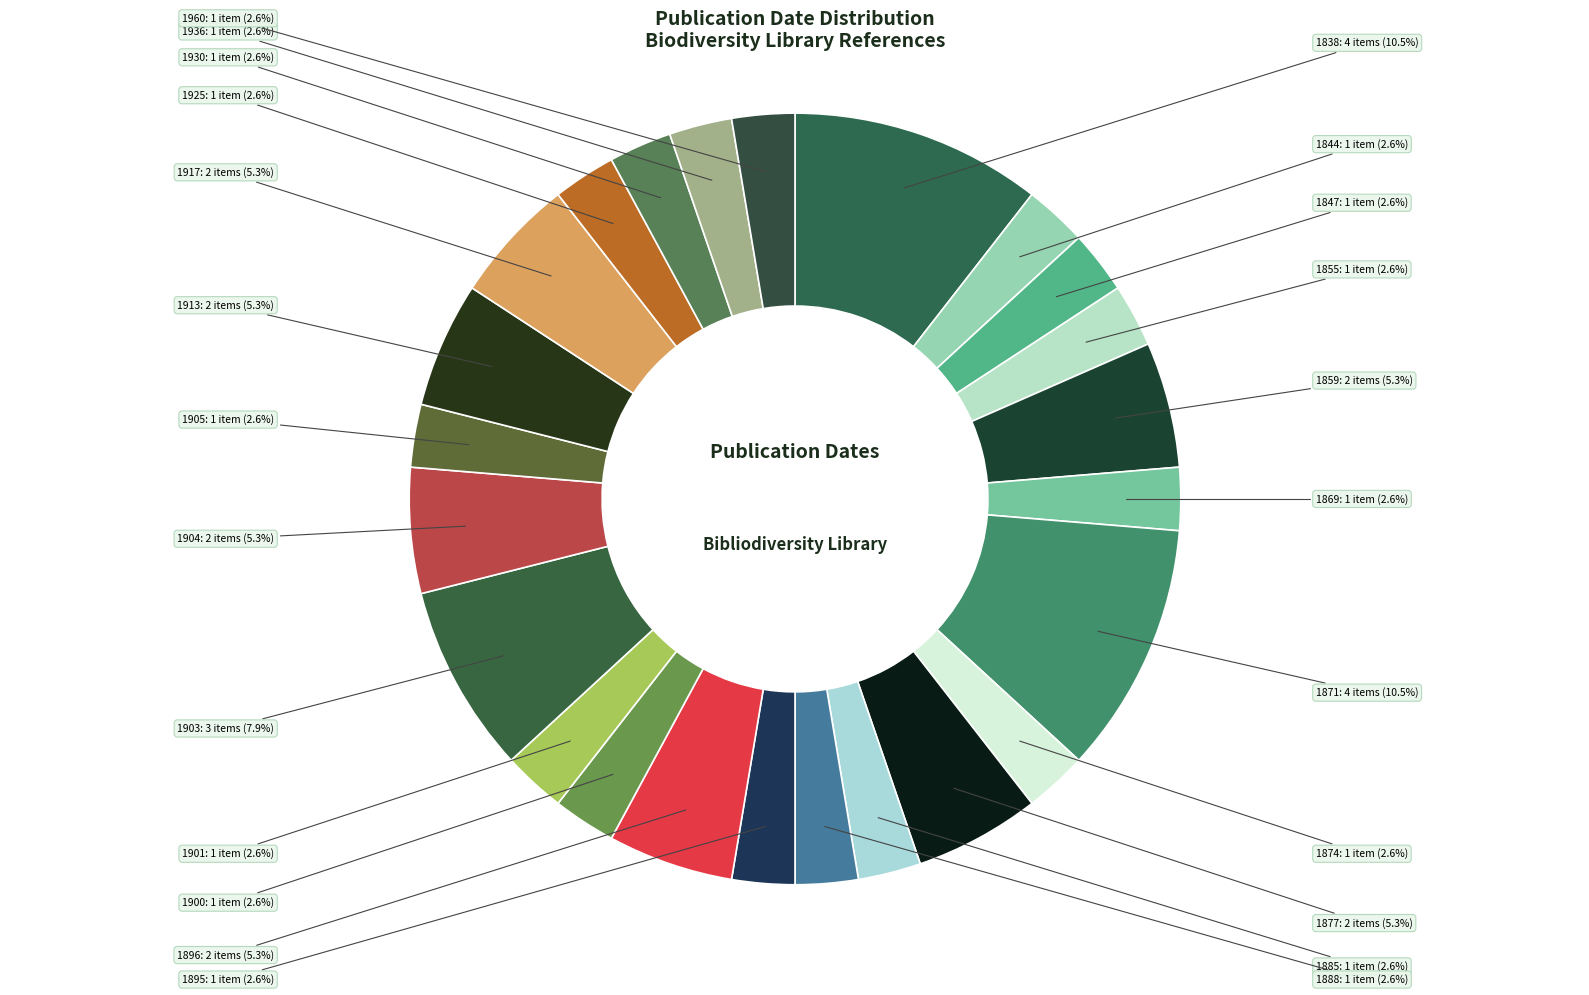

Count the number of slices in the pie.

24